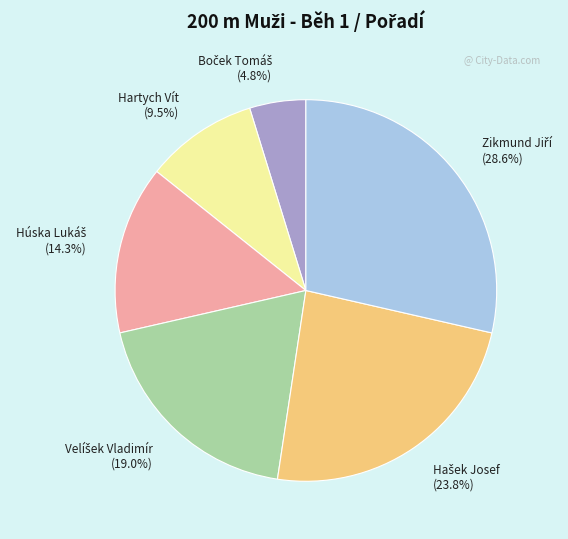

How much of the chart is everything except Hartych Vít?

90.5%